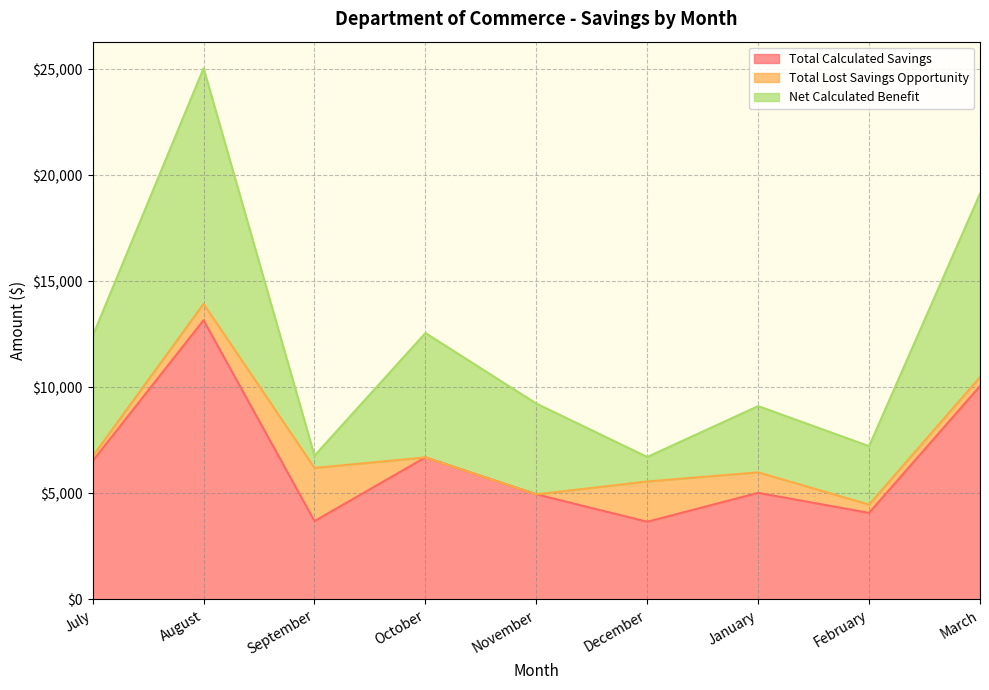

What is the average value of the Total Lost Savings Opportunity series?

797.9